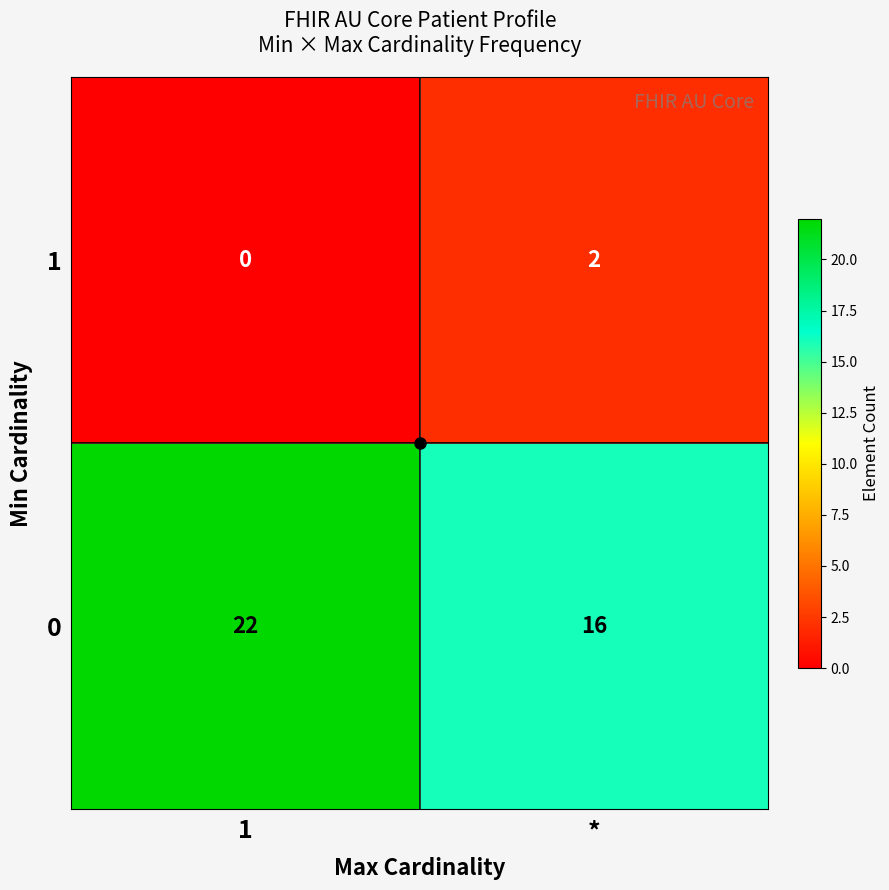

What is the difference between the 0 values at * and 1?

6